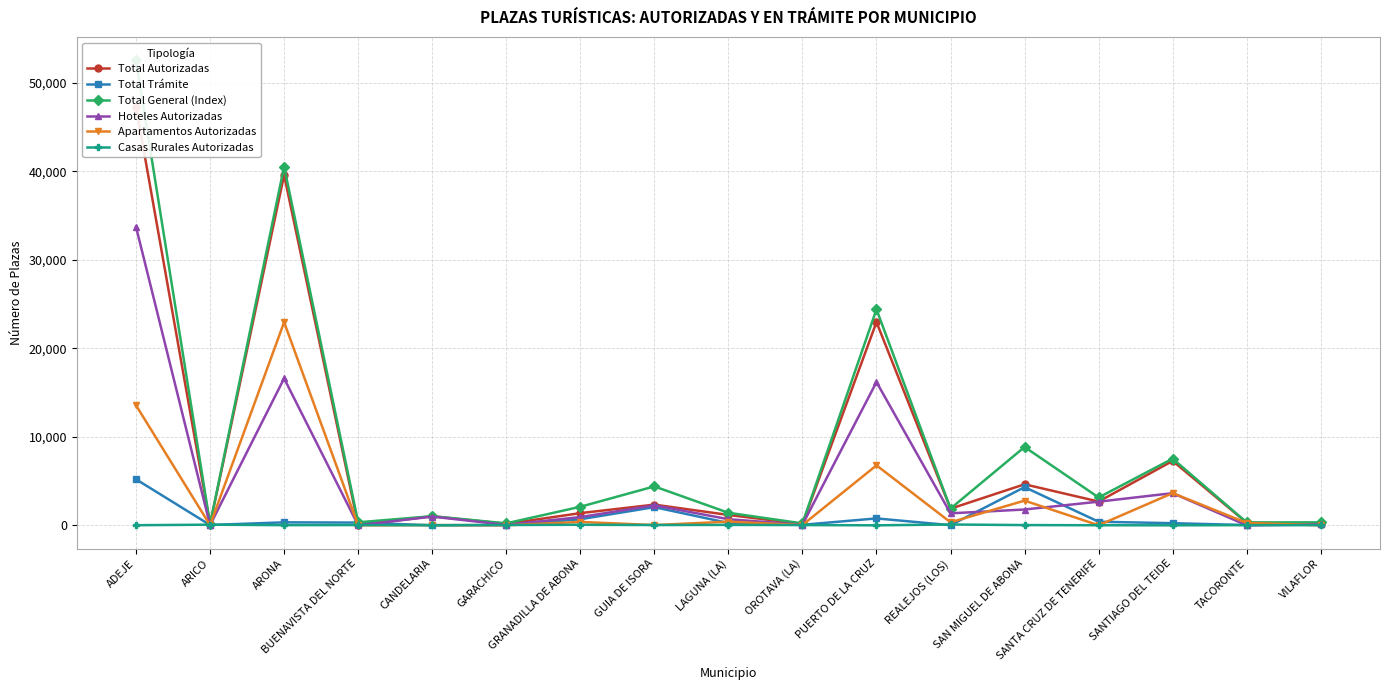

Which series has the largest total across all categories?

Total General (Index)